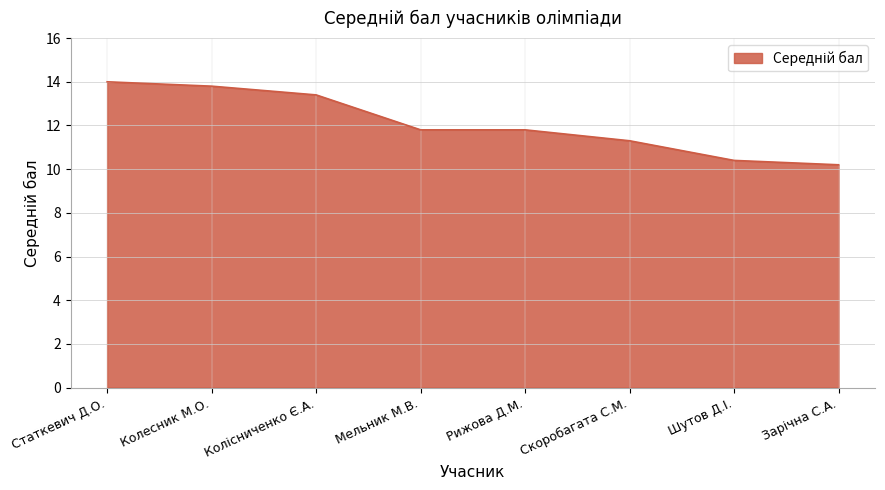

What is the maximum value shown in the chart?

14.0